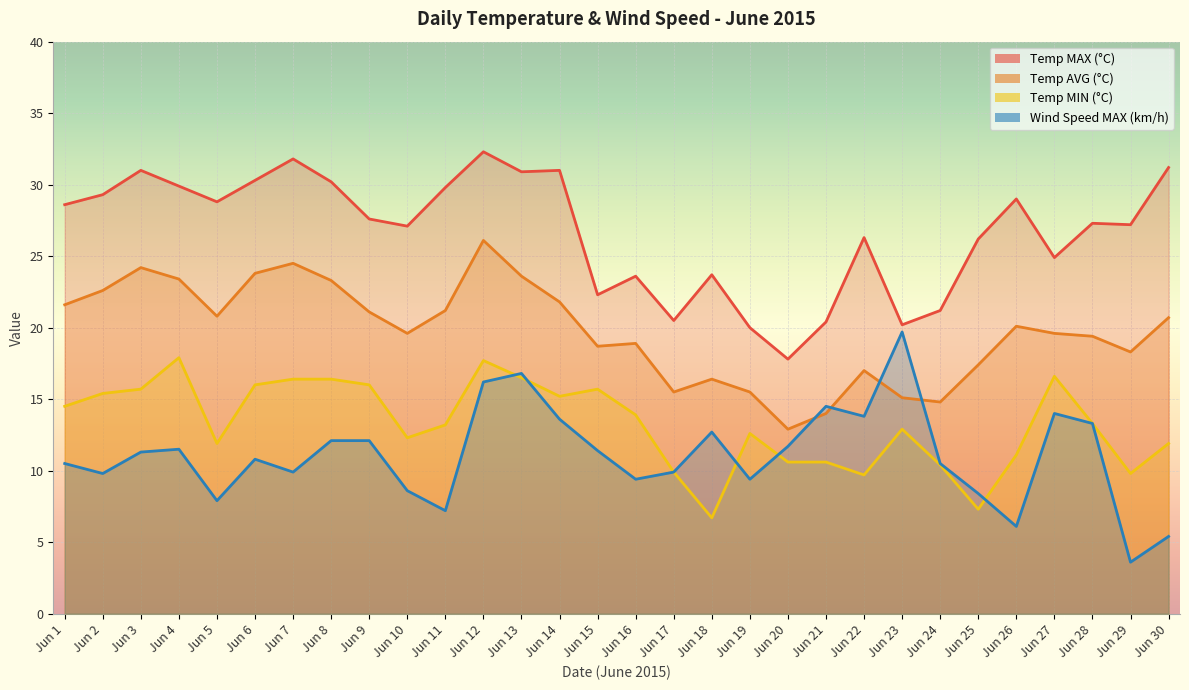

Which has a higher value, Jun 15 or Jun 19?

Jun 15